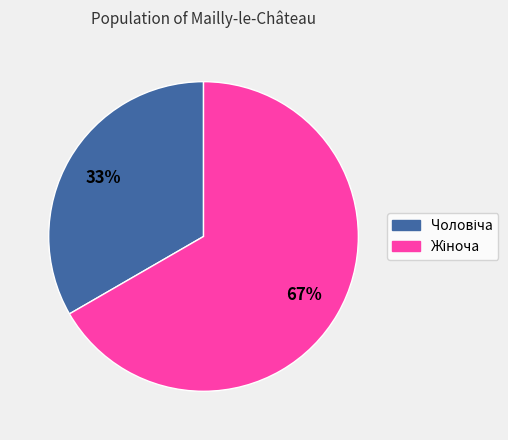

To the nearest percent, what is the average slice percentage?

50%